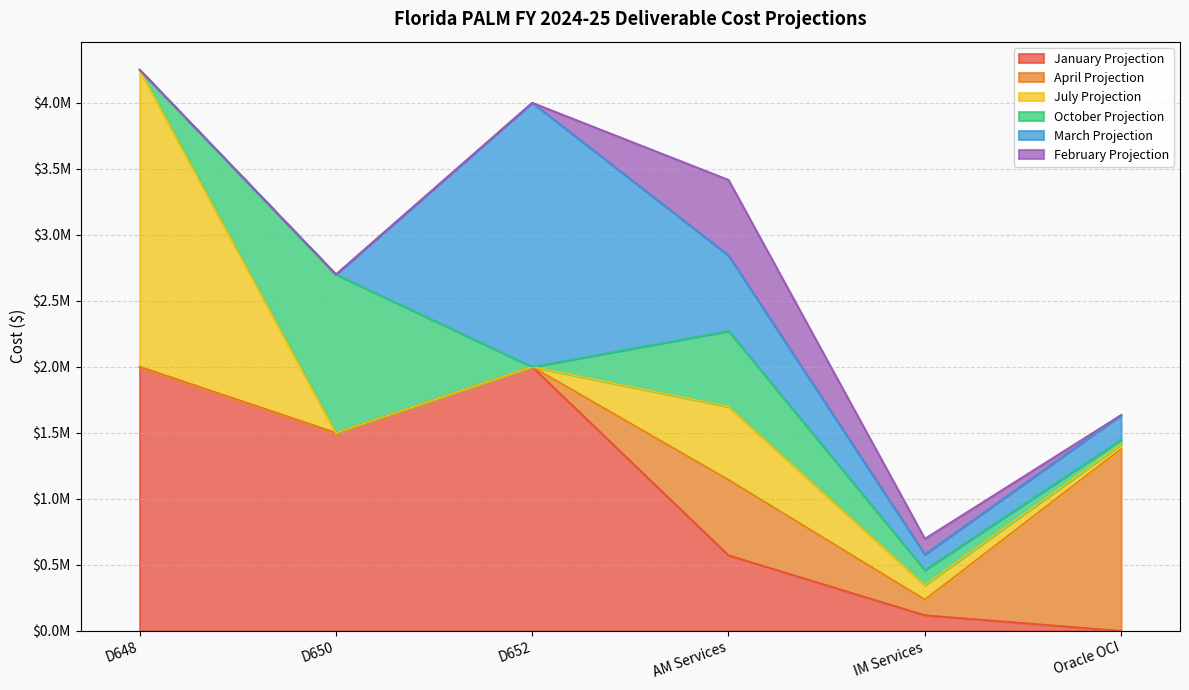

How many categories are shown in the chart?

6